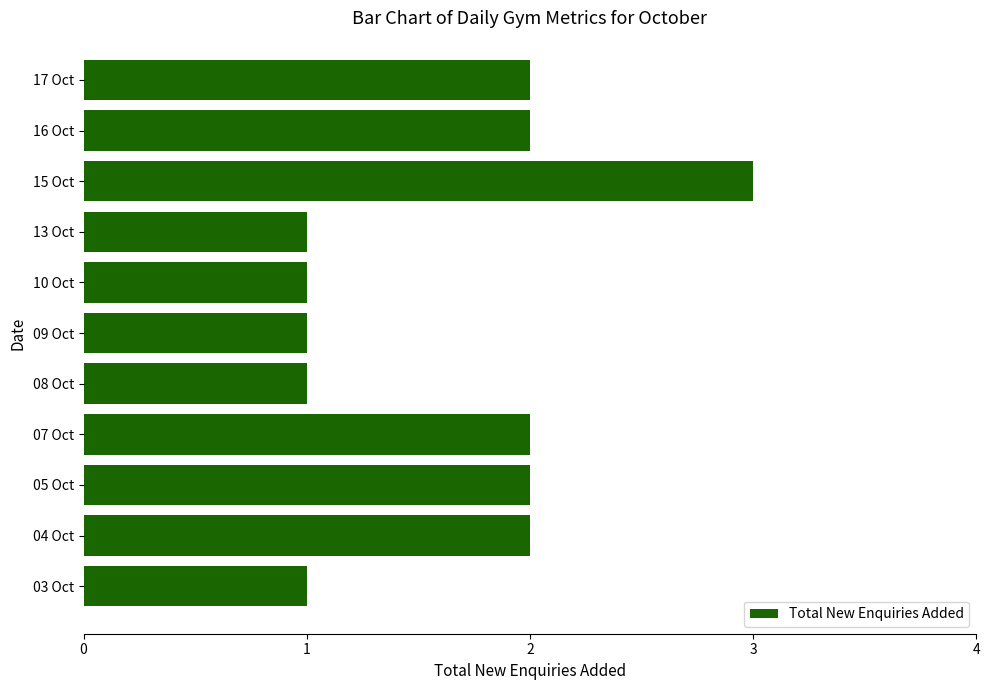

What is the sum of all values?

18